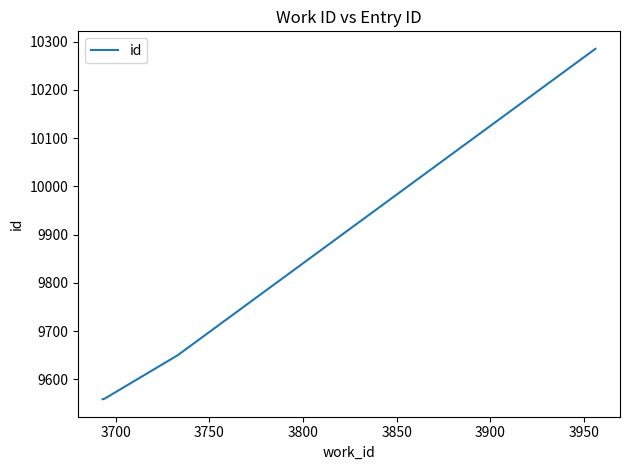

What is the minimum value shown in the chart?

9559